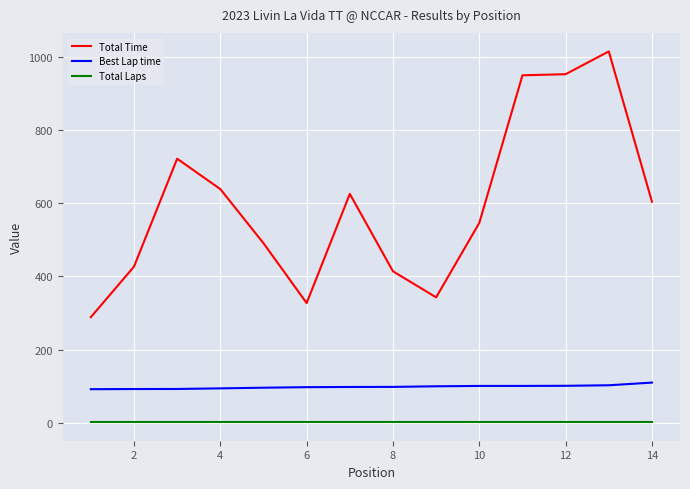

Which series has the largest total across all categories?

Total Time